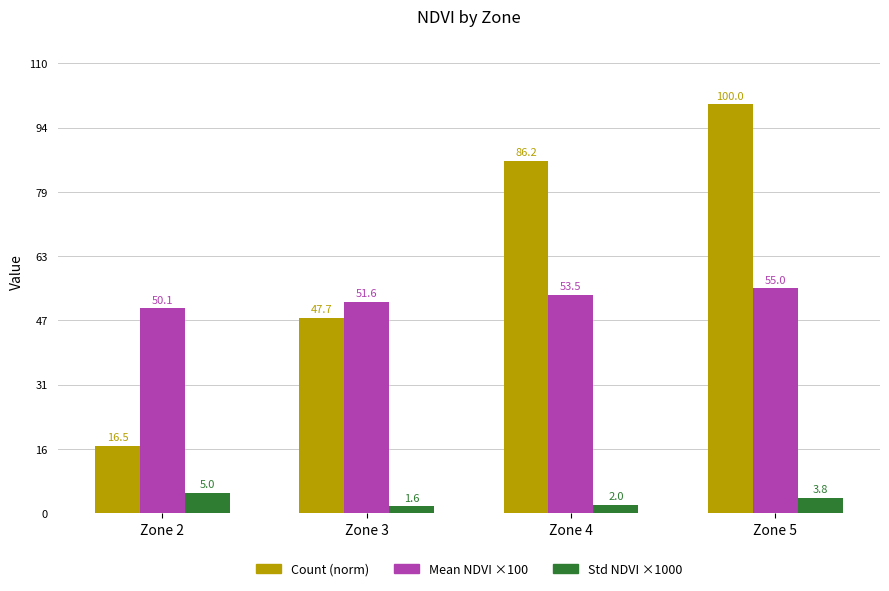

What is the maximum value shown in the chart?

100.0